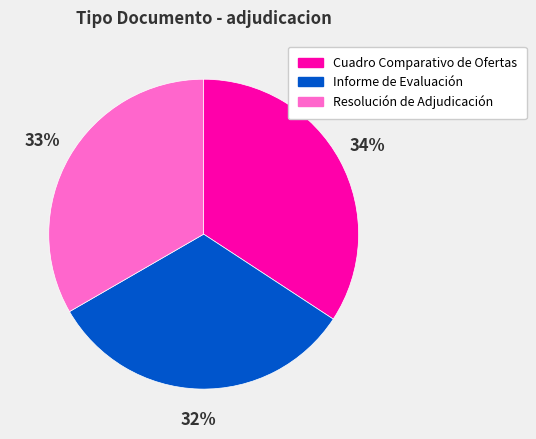

To the nearest percent, what portion does Cuadro Comparativo de Ofertas represent?

34%